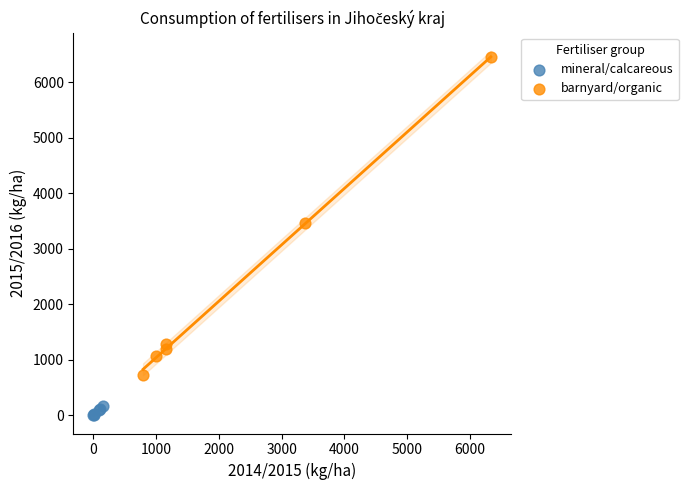

Which series contains the lowest Y value?

mineral/calcareous